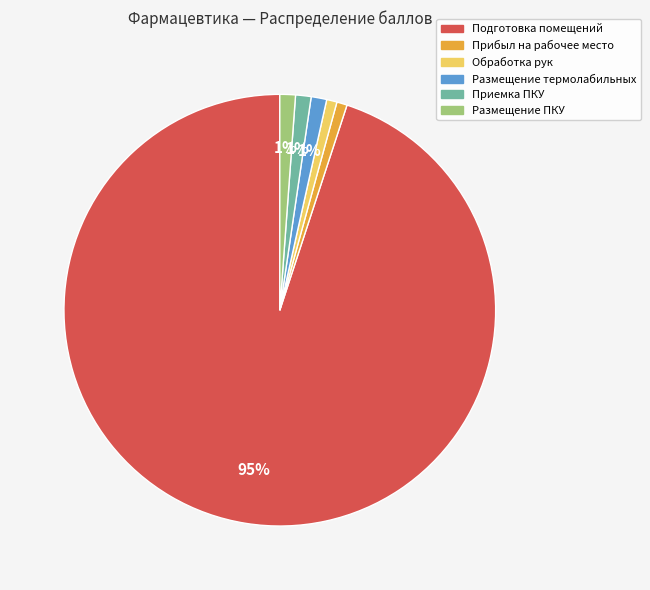

Which slice is the largest?

Подготовка помещений